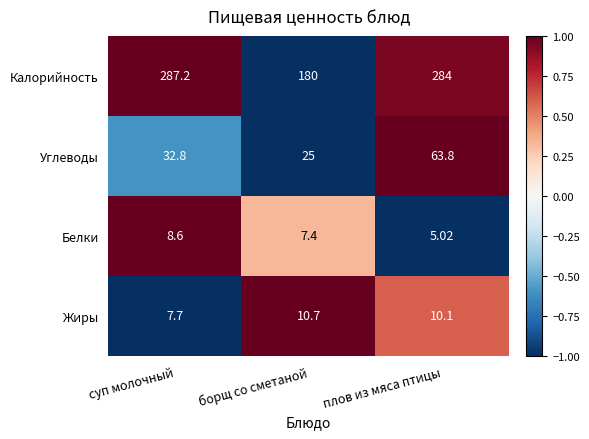

Which series has the widest spread of values?

Калорийность